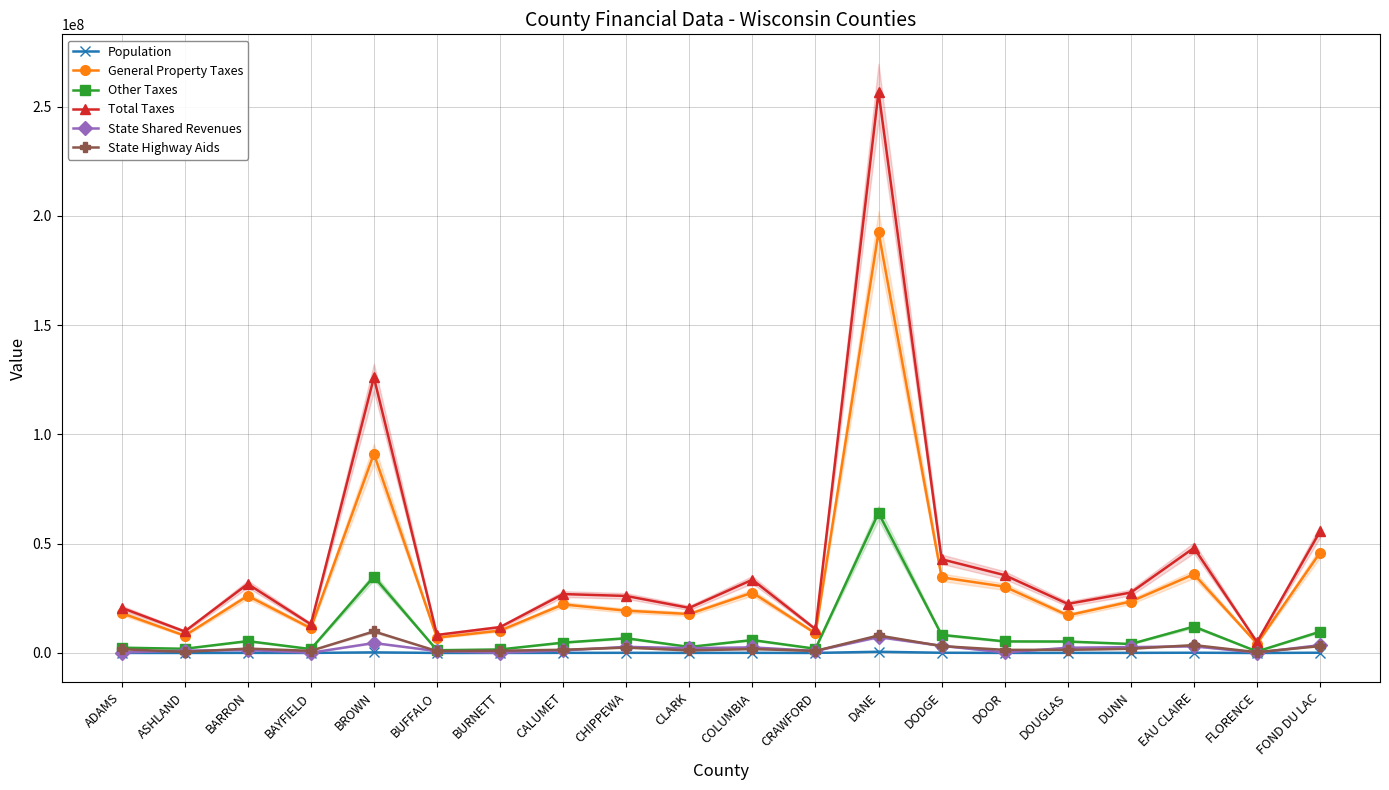

How many data points in General Property Taxes are above 22219150?

9